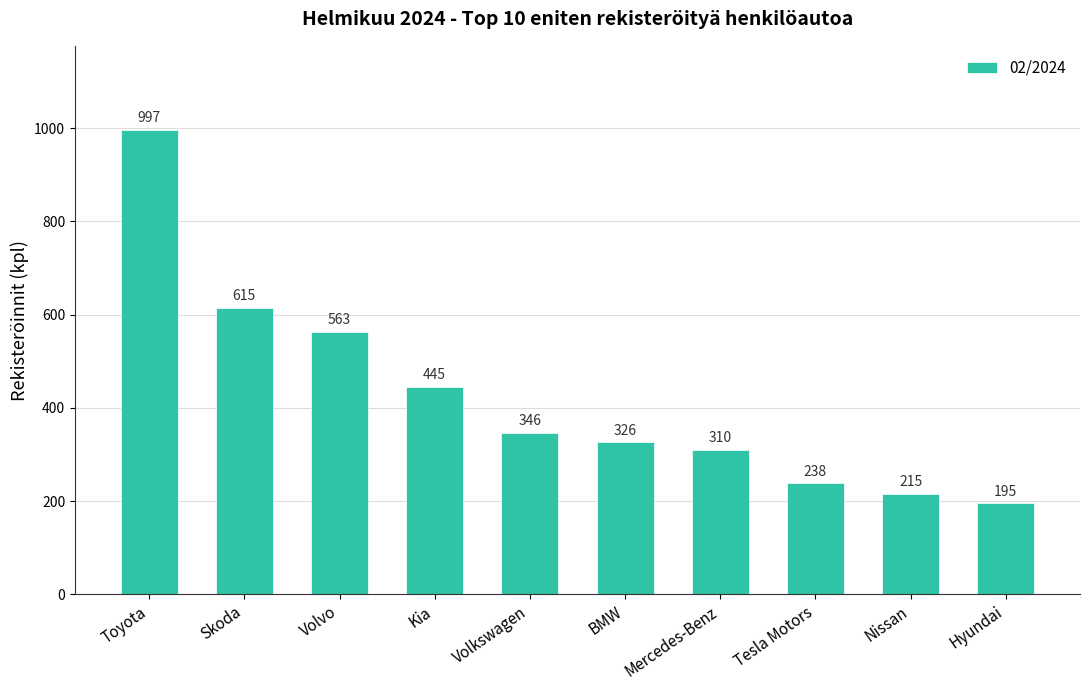

Which category has the highest value across all series?

Toyota